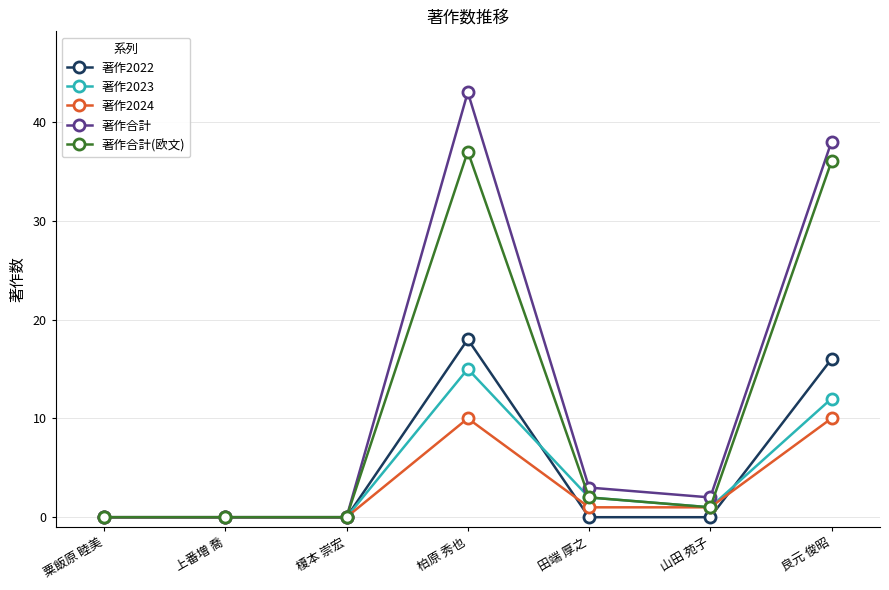

True or false: 著作2023 has more than 0 points higher than both neighbors.

True